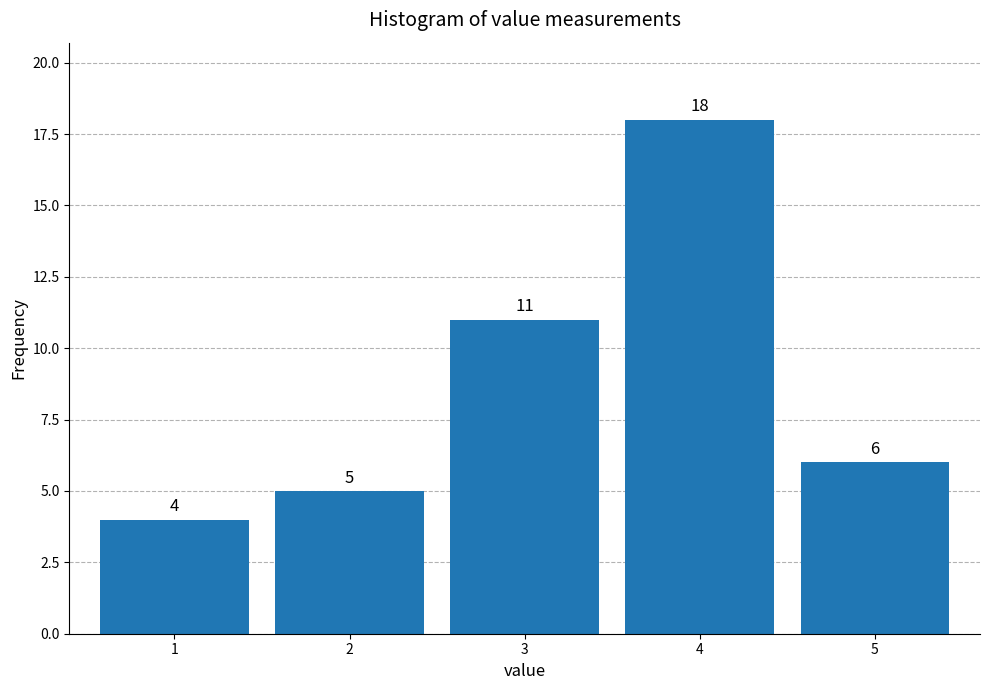

Reading left to right, transcribe all the data shown in this chart.

4	5	11	18	6